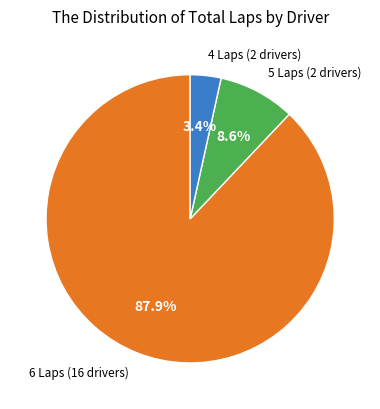

Does any single category account for the majority?

Yes